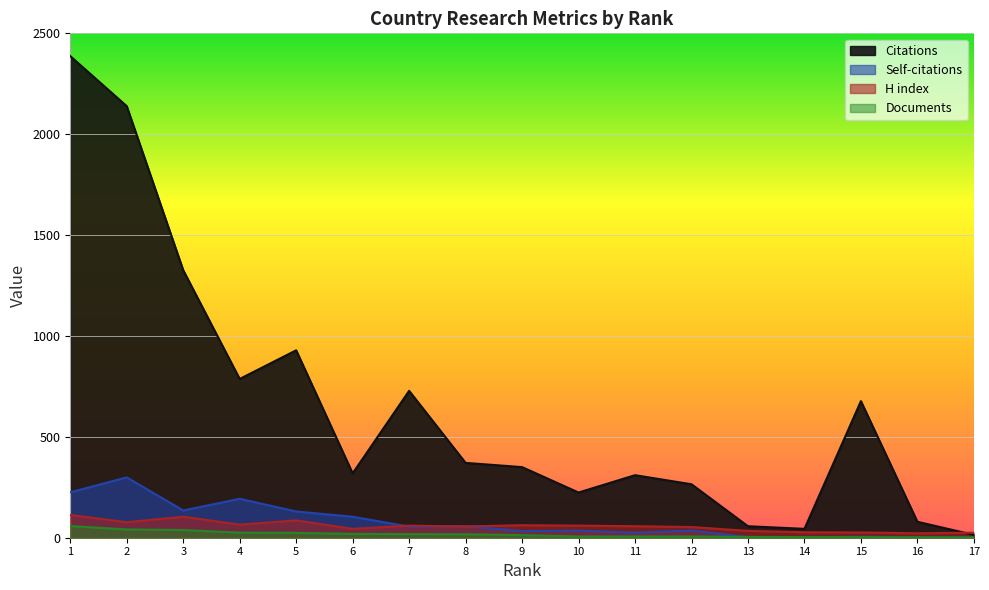

What is the value of the Self-citations point at the 17th from the left?

1